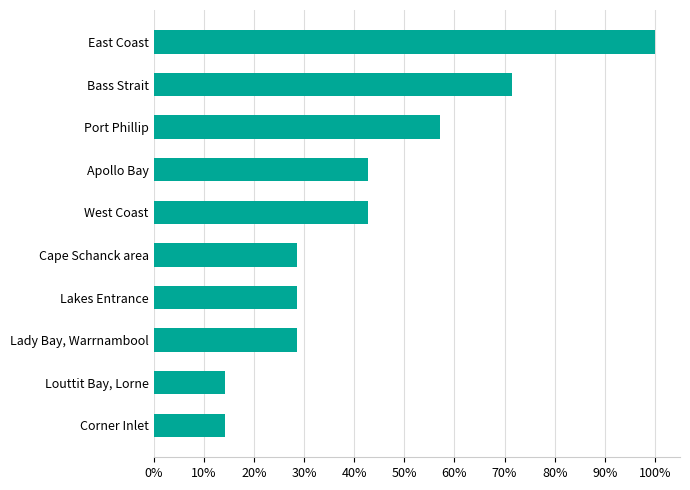

Are the bars horizontal?

Yes